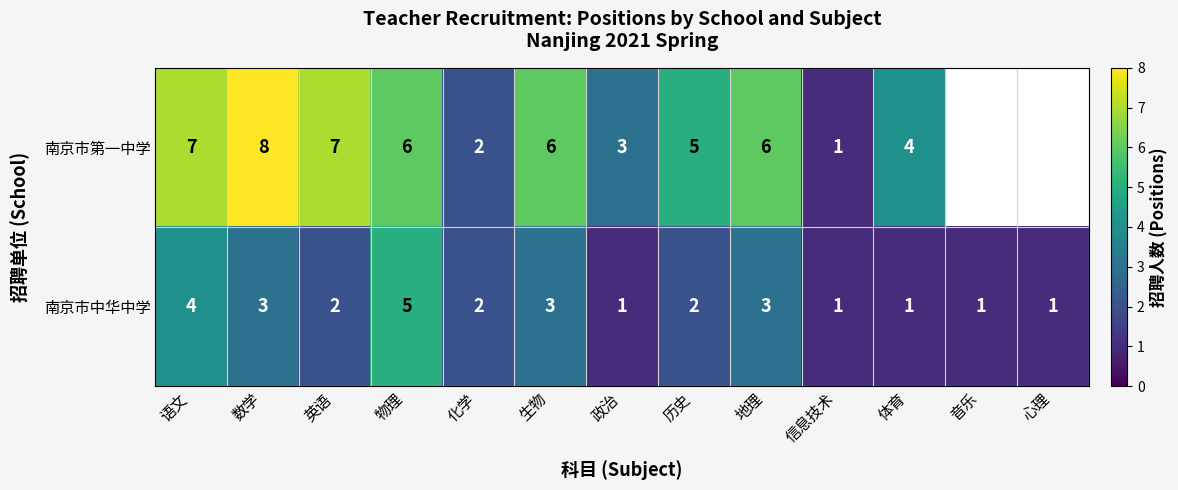

The 南京市中华中学 series shows 0.4 at 政治. True or false?

False